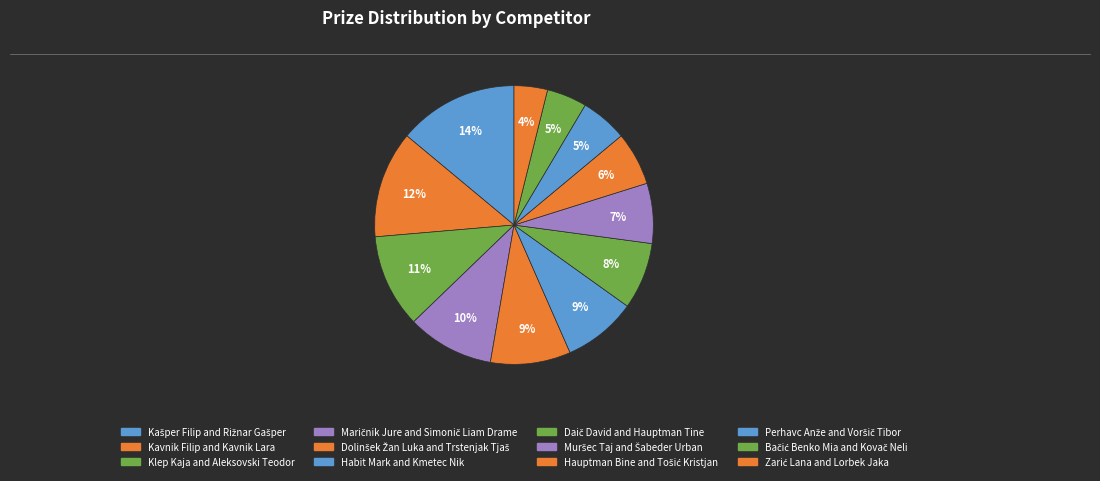

To the nearest percent, what is the combined percentage of Daič David and Hauptman Tine and Zarić Lana and Lorbek Jaka?

12%